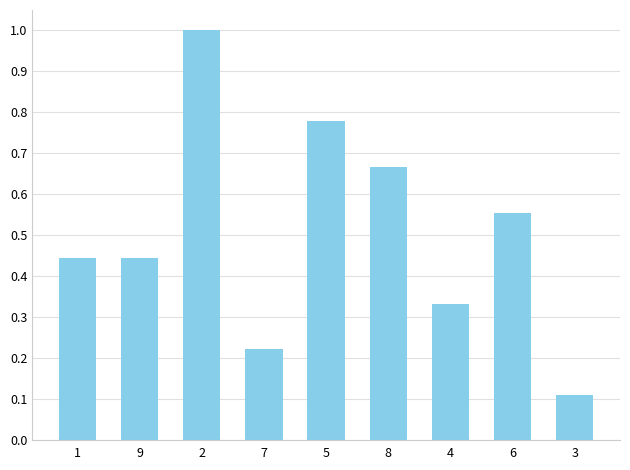

What is the maximum value shown in the chart?

1.0